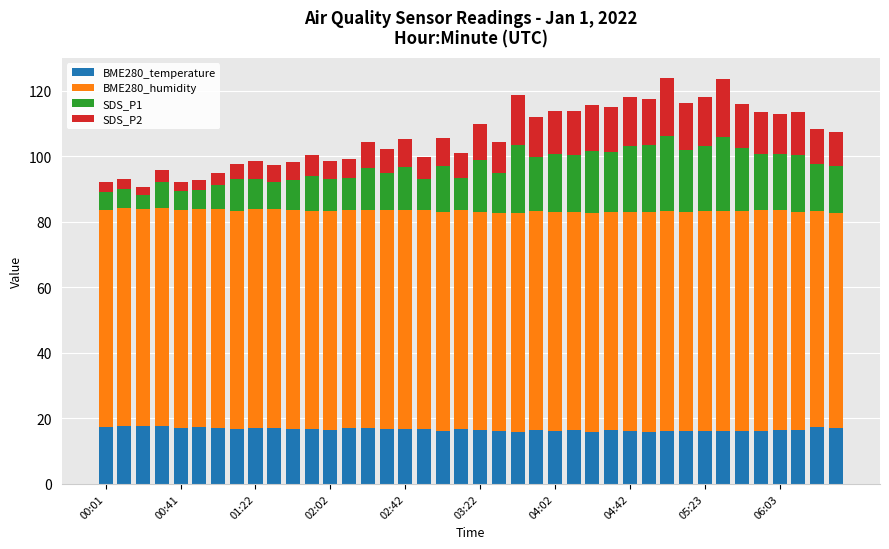

What is the lowest value of the BME280_temperature series?

15.9